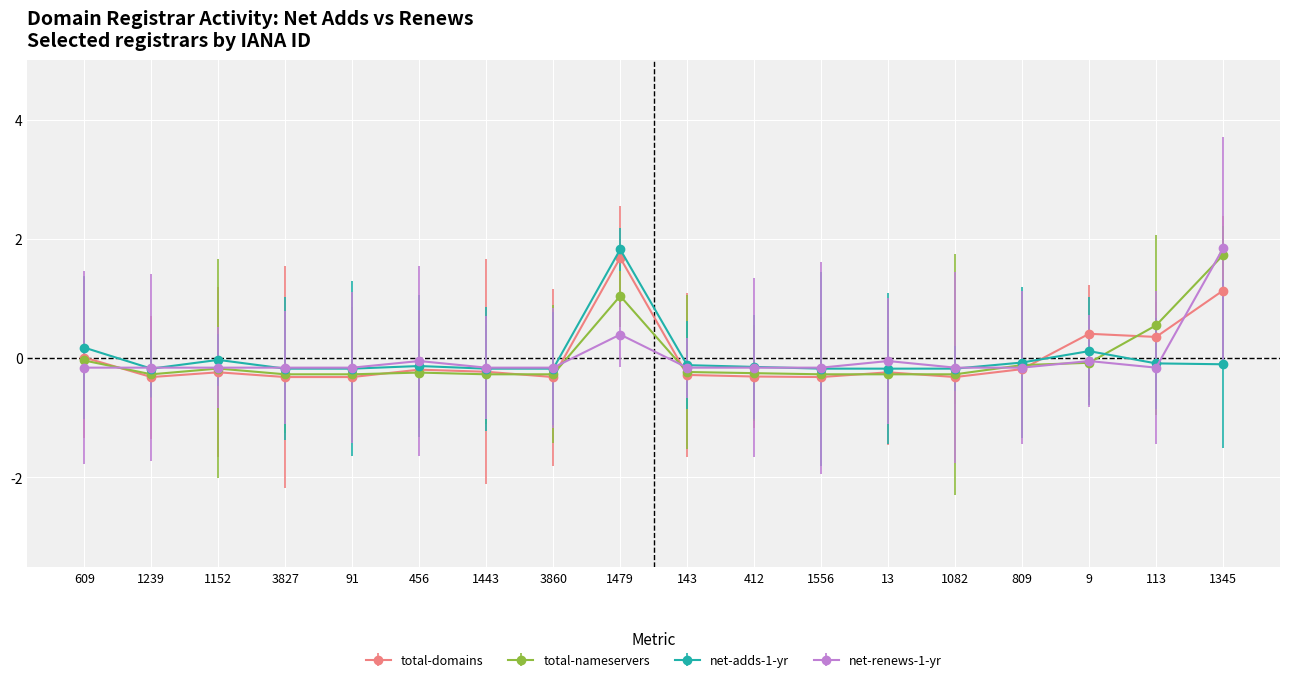

True or false: net-renews-1-yr and total-domains intersect in this chart.

True